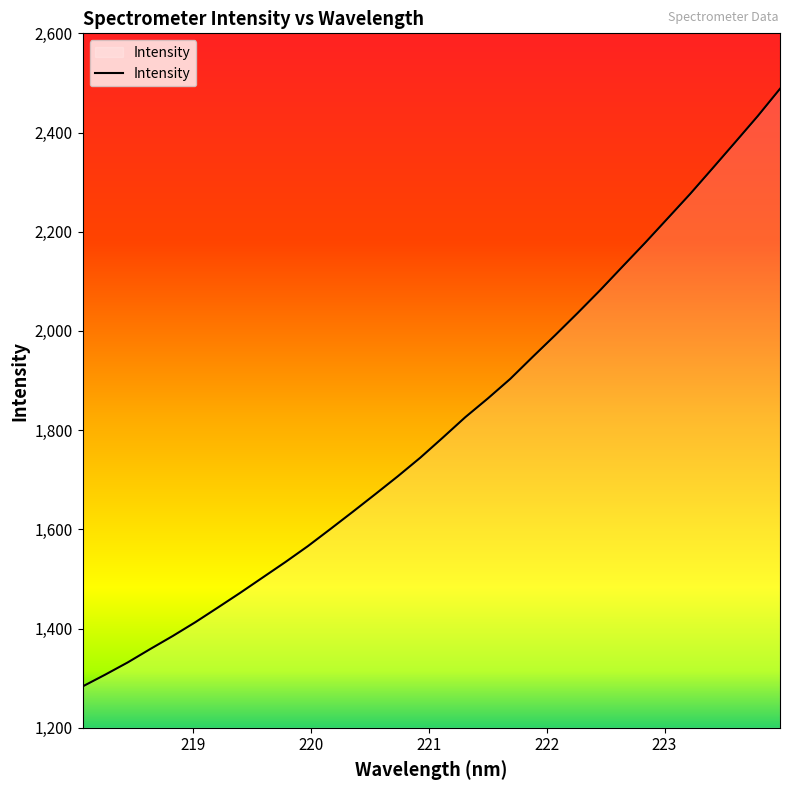

Count the number of values greater than 1784.

16